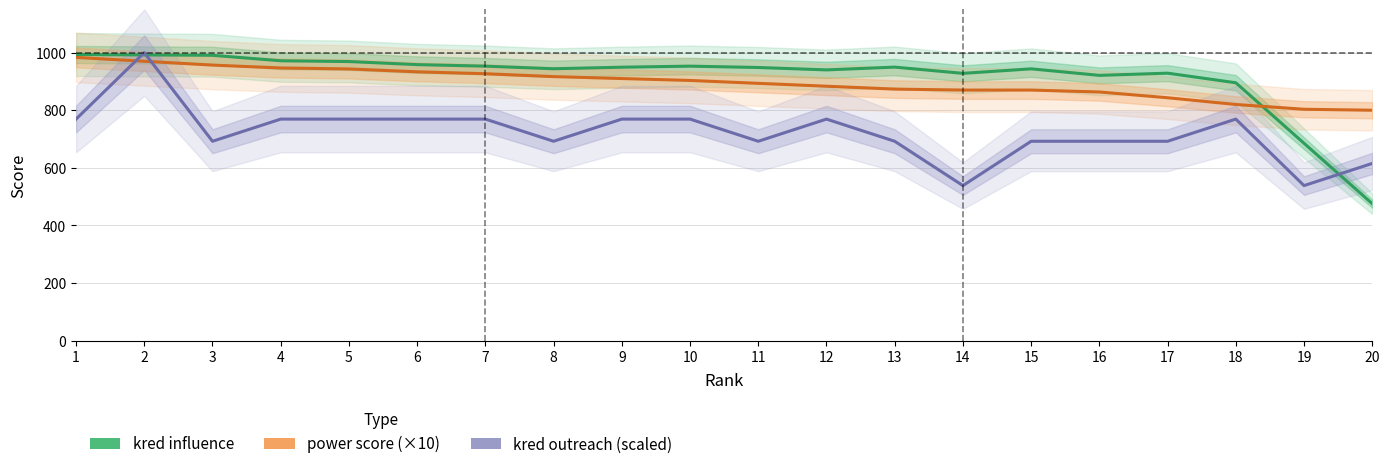

What is the sum of the kred outreach (scaled) values at 16 and 13?

1384.6